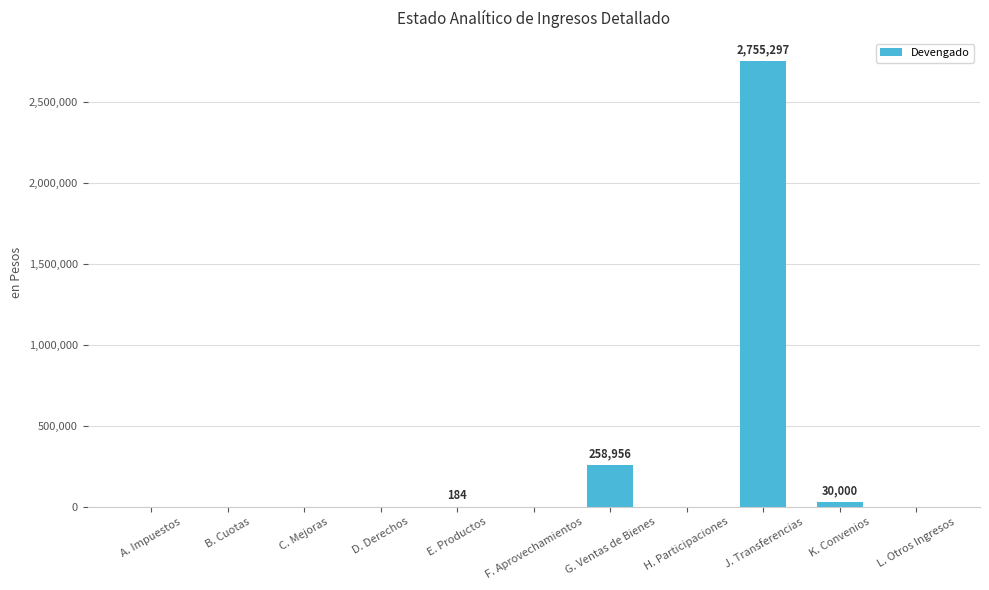

What is the sum of all values?

3044437.9